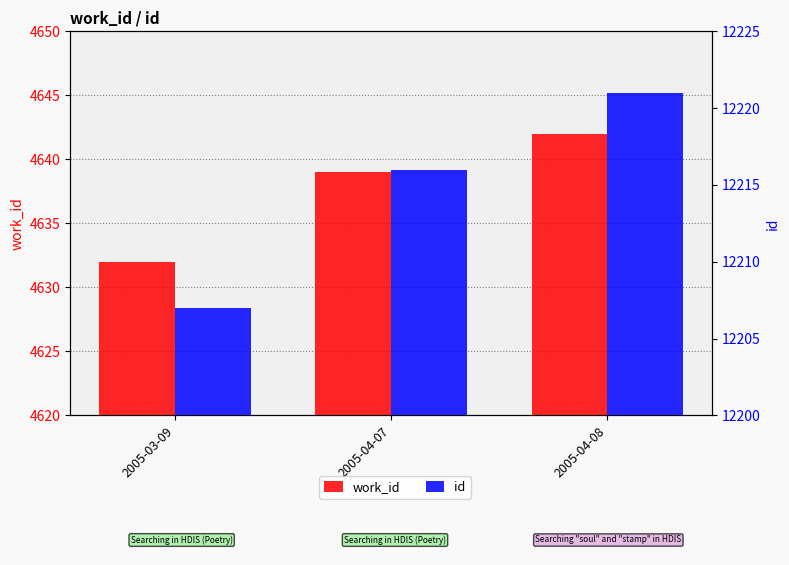

Count the id values in the range 12207 to 12221.

3